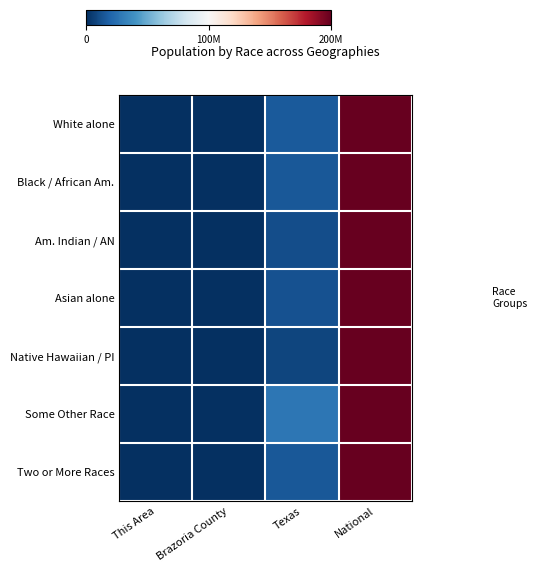

How many distinct data groups are displayed?

7